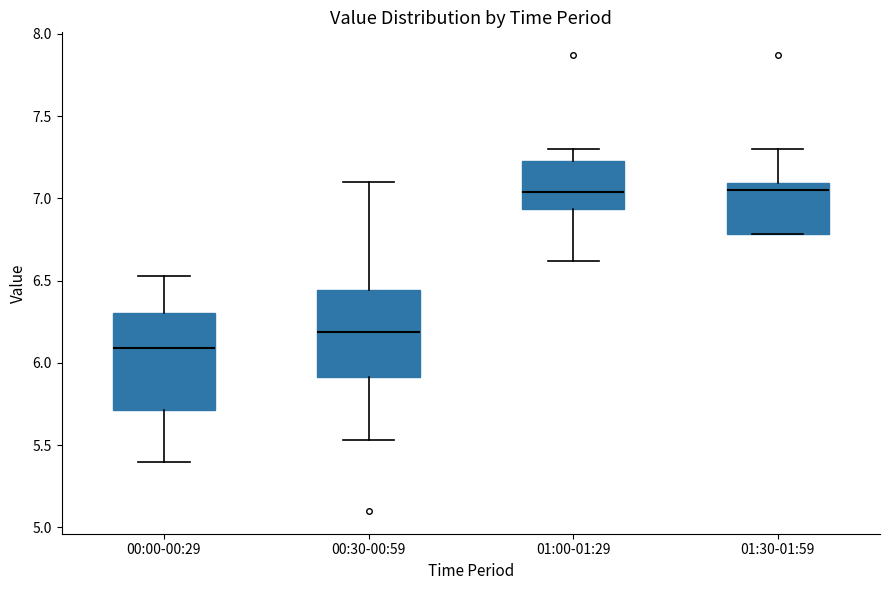

Which box is the tallest, from its lower edge to its upper edge?

00:00-00:29